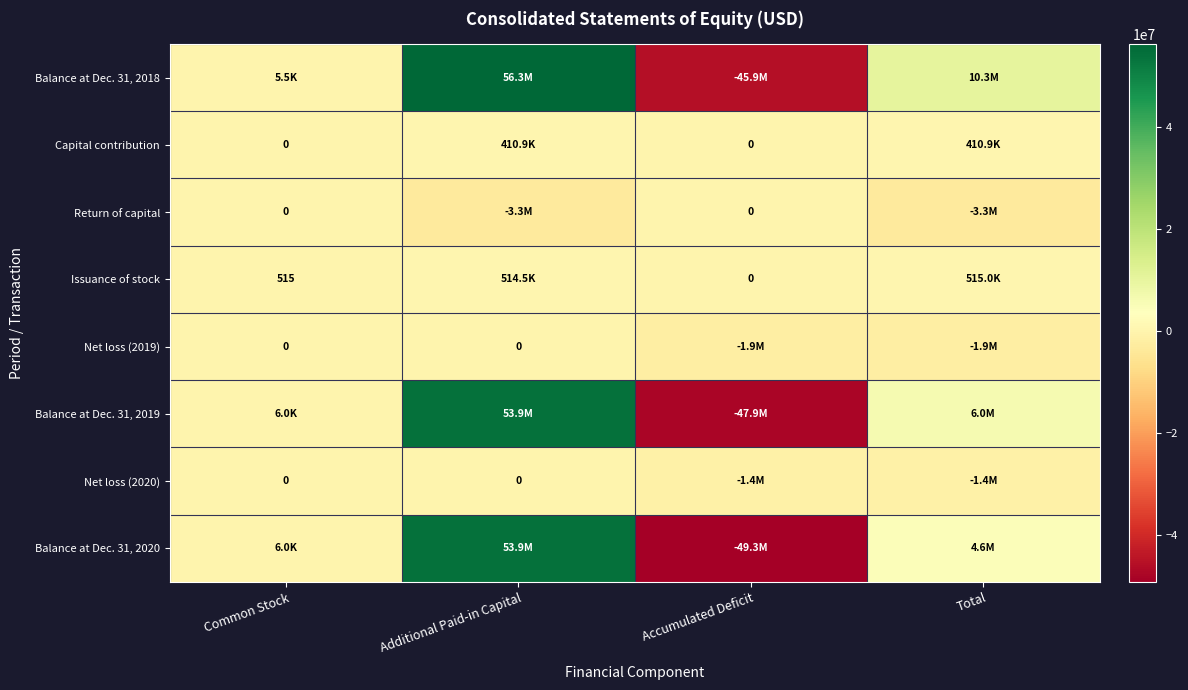

What is the average value of the Net loss (2019) series?

-953296